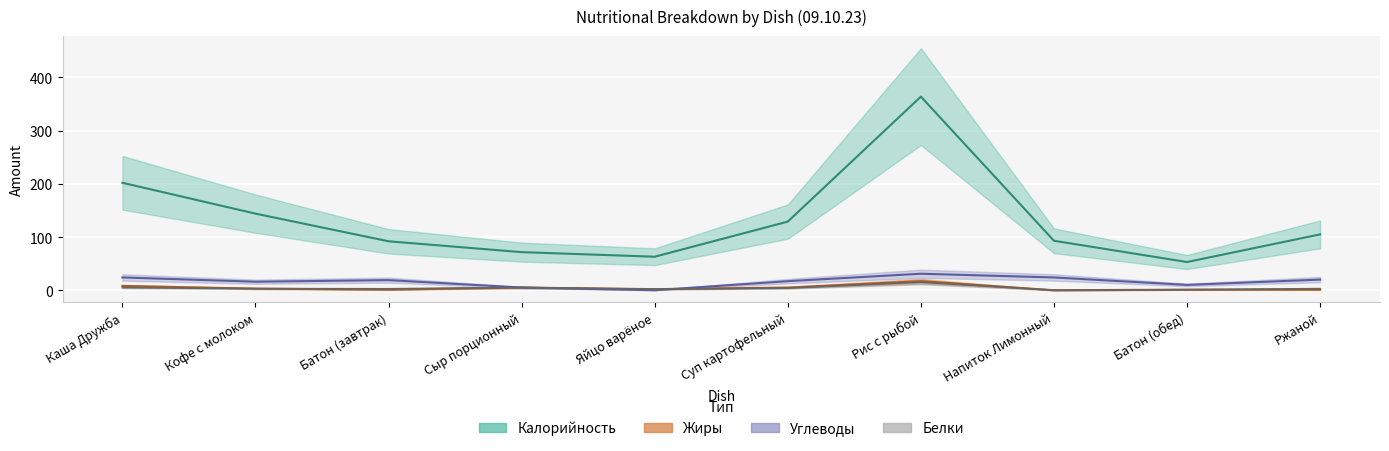

Rank the series by their maximum value, from lowest to highest.

Белки, Жиры, Углеводы, Калорийность